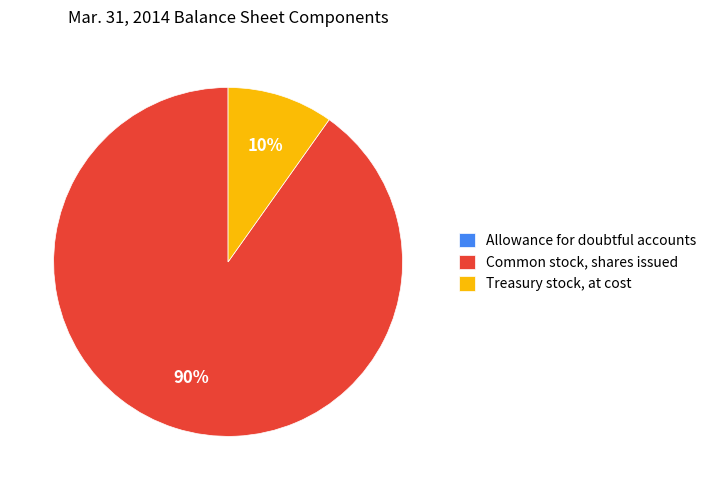

True or false: Common stock, shares issued accounts for 99% of the total.

False